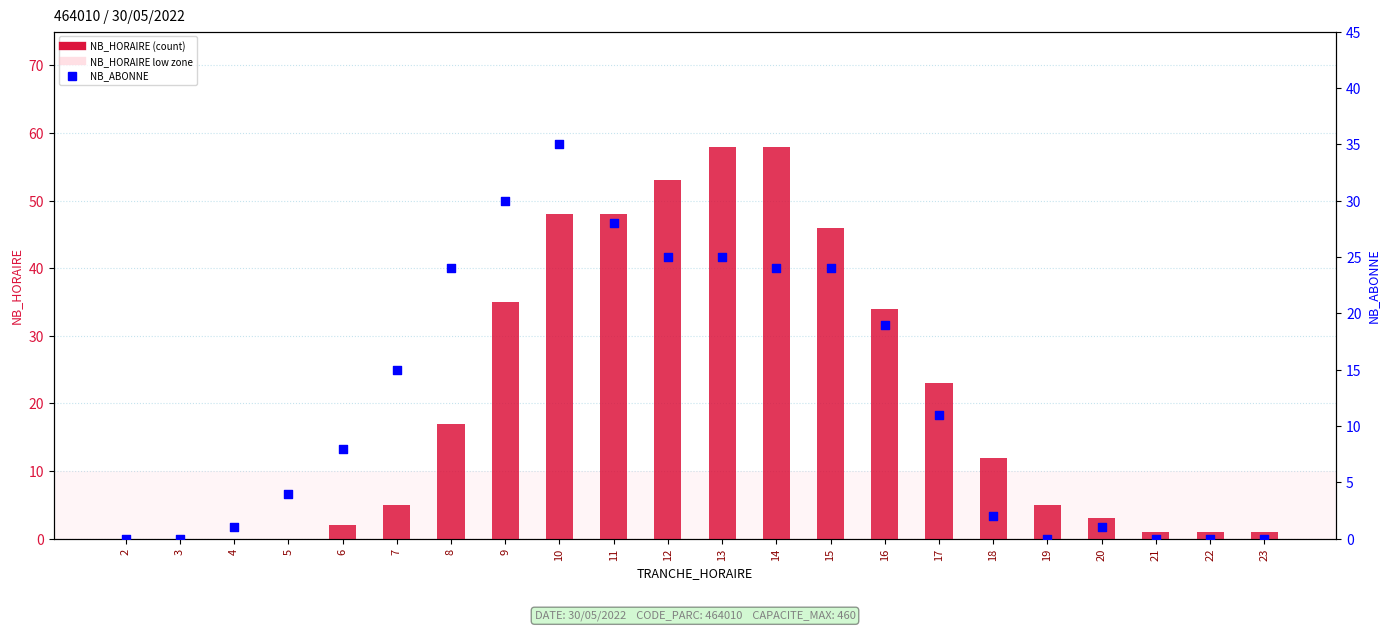

At which category is the sum across all series the highest?

10